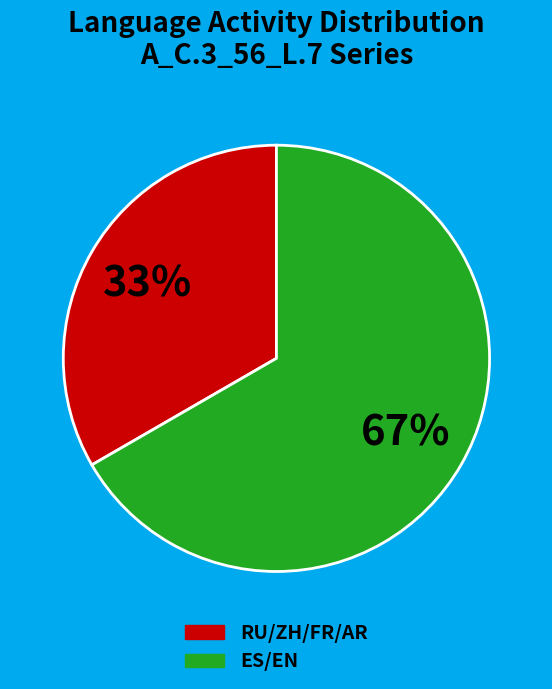

Does any single category account for the majority?

Yes